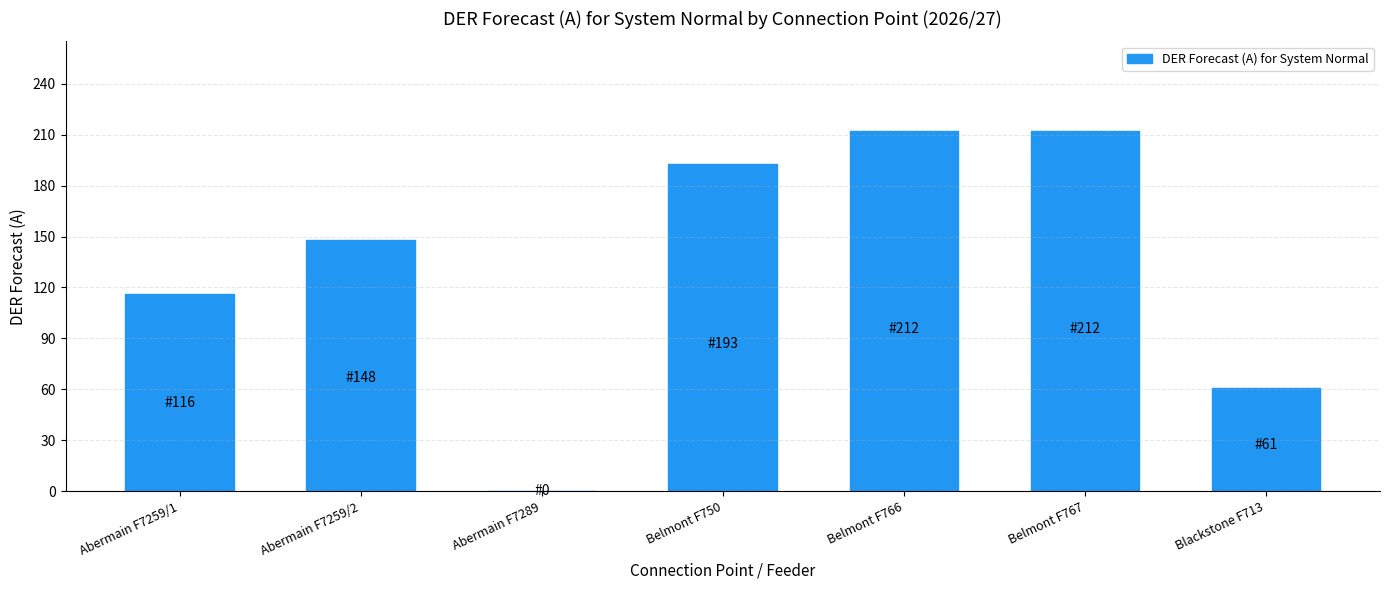

What is the greatest value displayed?

212